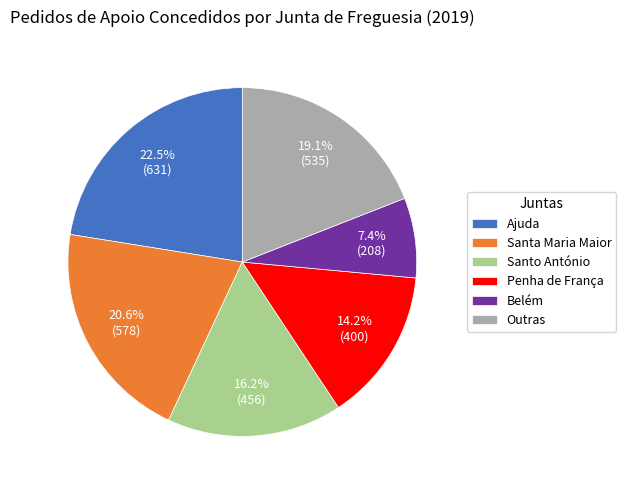

To the nearest percent, what portion does Penha de França represent?

14%